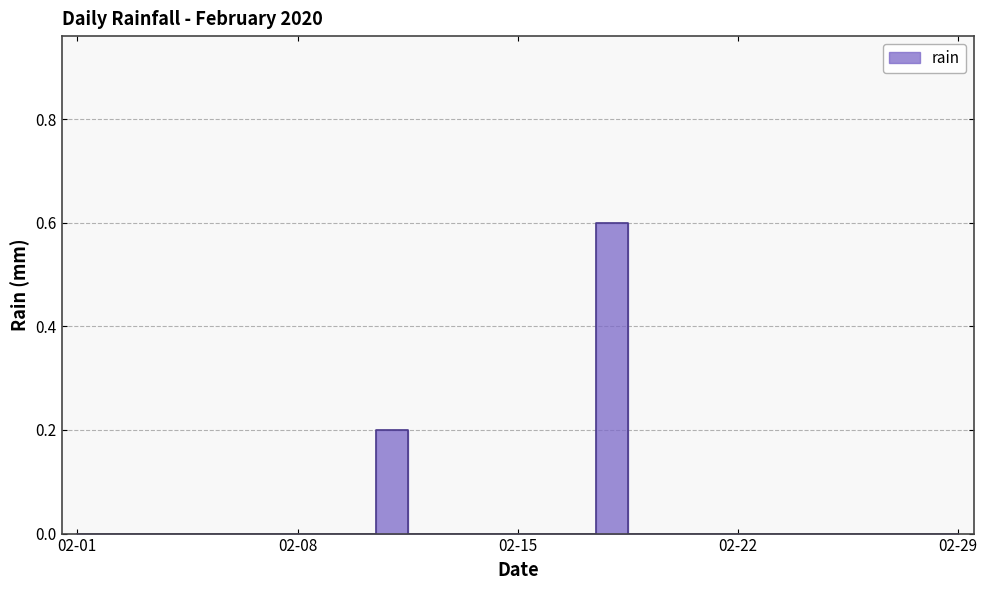

How many lines are shown in the chart?

1